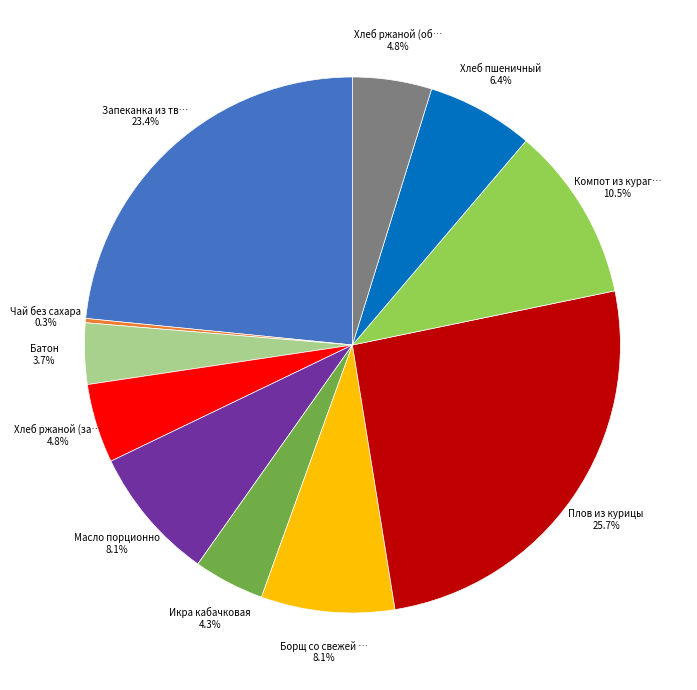

Does any single category account for the majority?

No